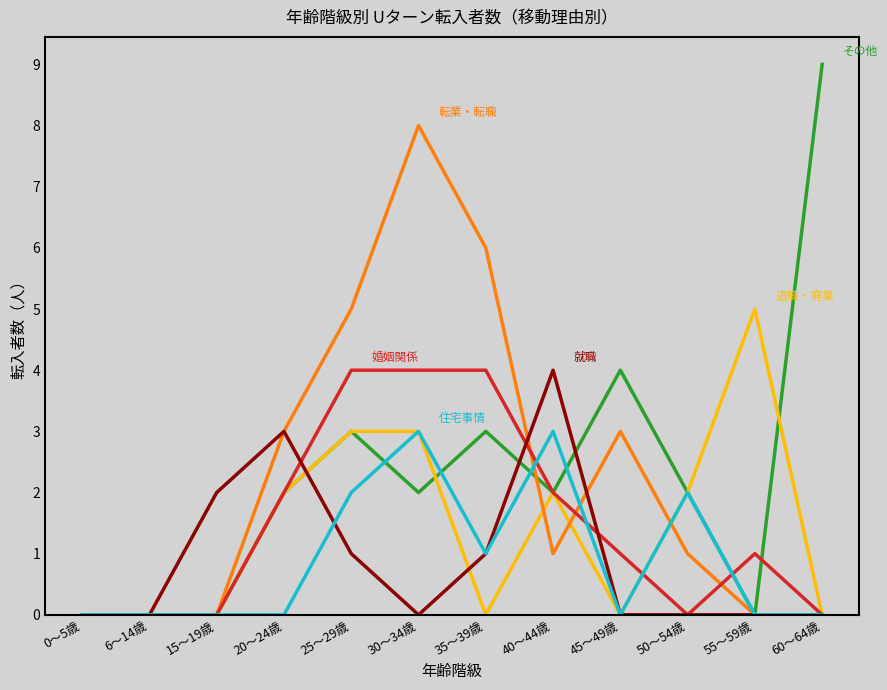

What is the difference between the highest and lowest values at 25～29歳?

4